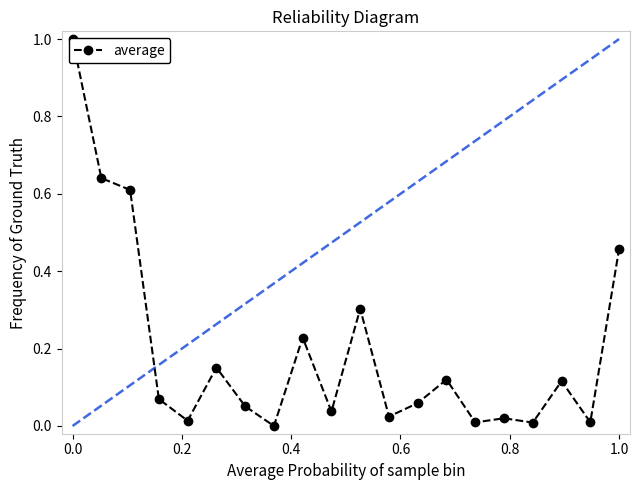

What is the average value?

0.2